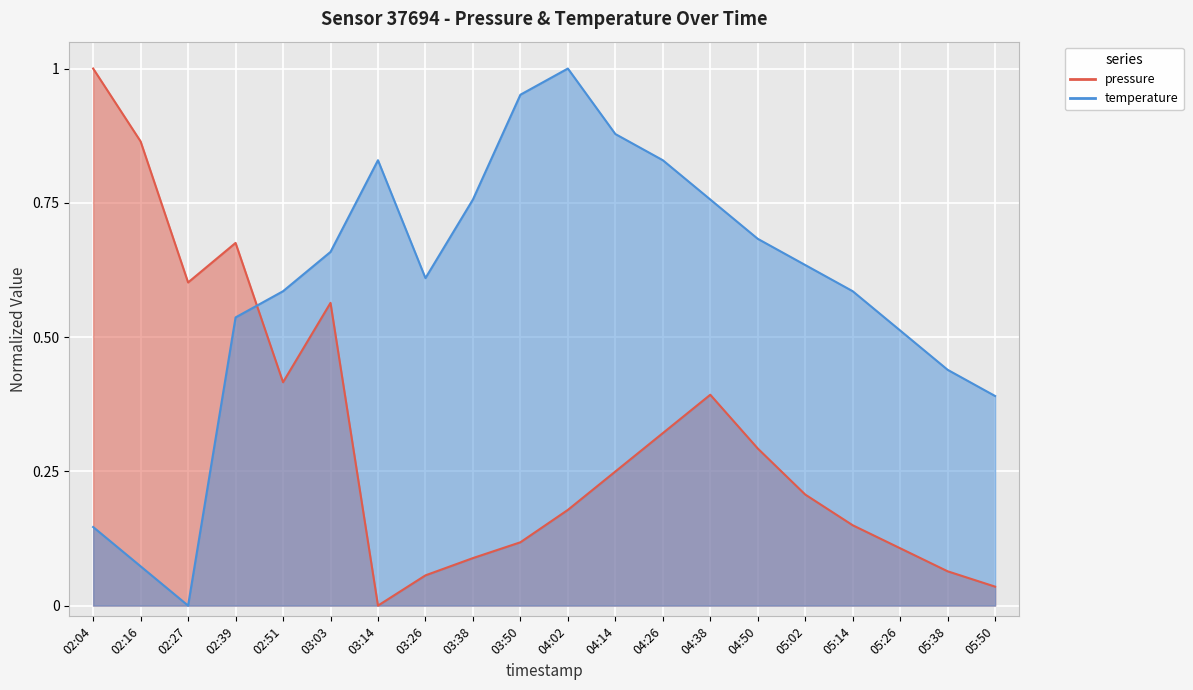

What is the sum of the temperature values at 05:14 and 02:04?

0.7